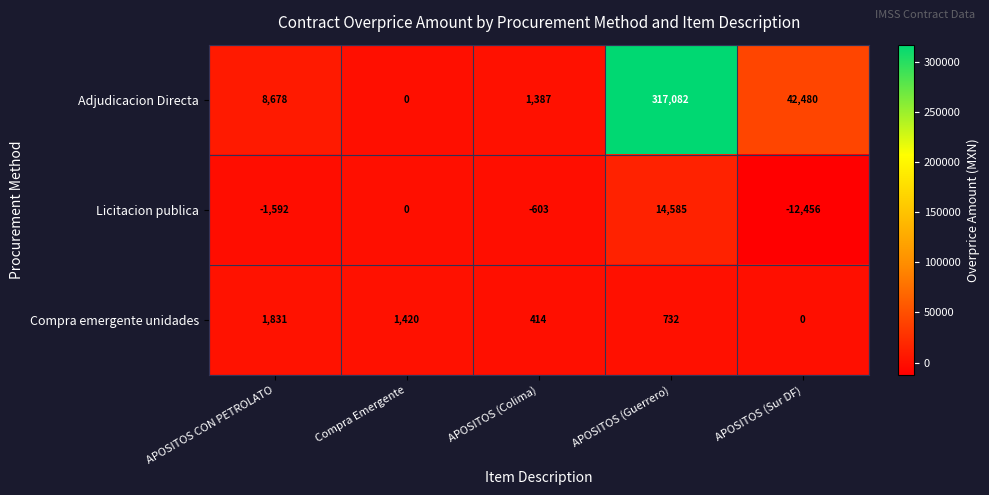

What is the difference between the second highest and minimum values in the Compra emergente unidades series?

1420